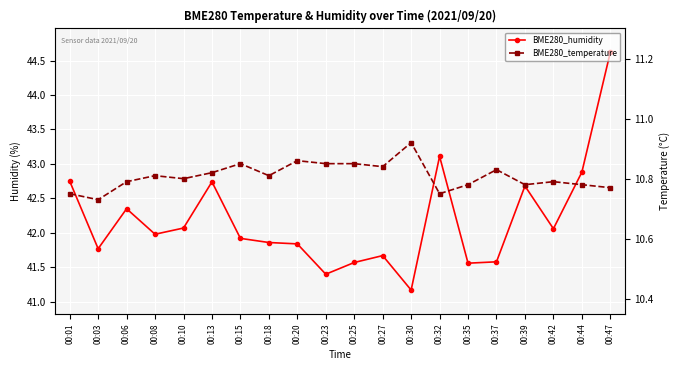

At which category is the sum across all series the highest?

00:47